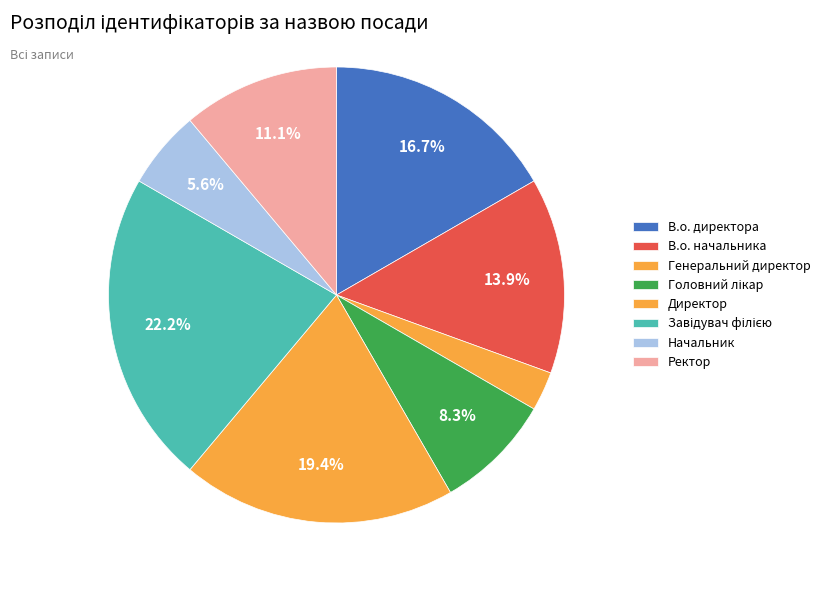

True or false: Завідувач філією accounts for 37% of the total.

False